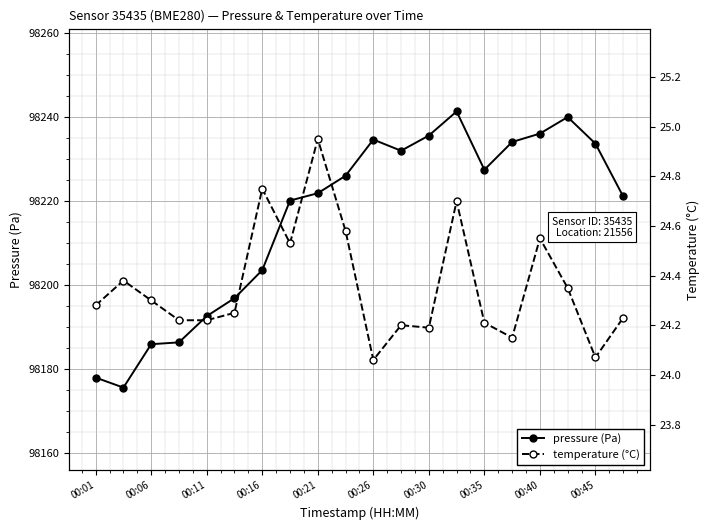

True or false: temperature (°C) has more than 1 interior local peaks.

True